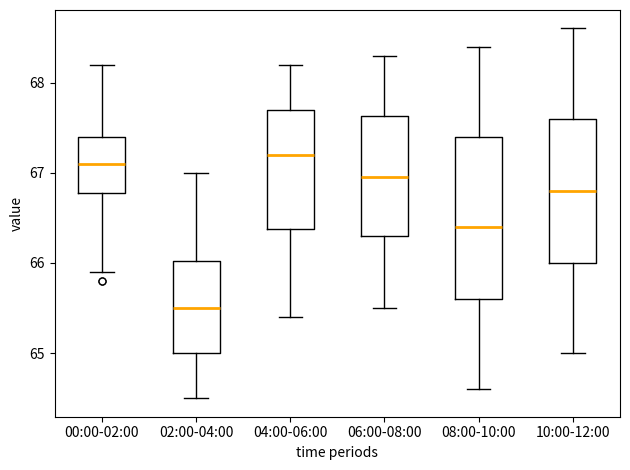

Reading left to right, transcribe this box plot: for each box, give where its median line is, the range the box spans, and where its two whiskers end, as read against the y-axis. The values are not printed on the chart, so give them approximately, as read against the axis.

00:00-02:00: median 67.1, box 66.8 to 67.4, whiskers 65.9 to 68.2
02:00-04:00: median 65.5, box 65.0 to 66.0, whiskers 64.5 to 67.0
04:00-06:00: median 67.2, box 66.4 to 67.7, whiskers 65.4 to 68.2
06:00-08:00: median 67.0, box 66.3 to 67.6, whiskers 65.5 to 68.3
08:00-10:00: median 66.4, box 65.6 to 67.4, whiskers 64.6 to 68.4
10:00-12:00: median 66.8, box 66.0 to 67.6, whiskers 65.0 to 68.6